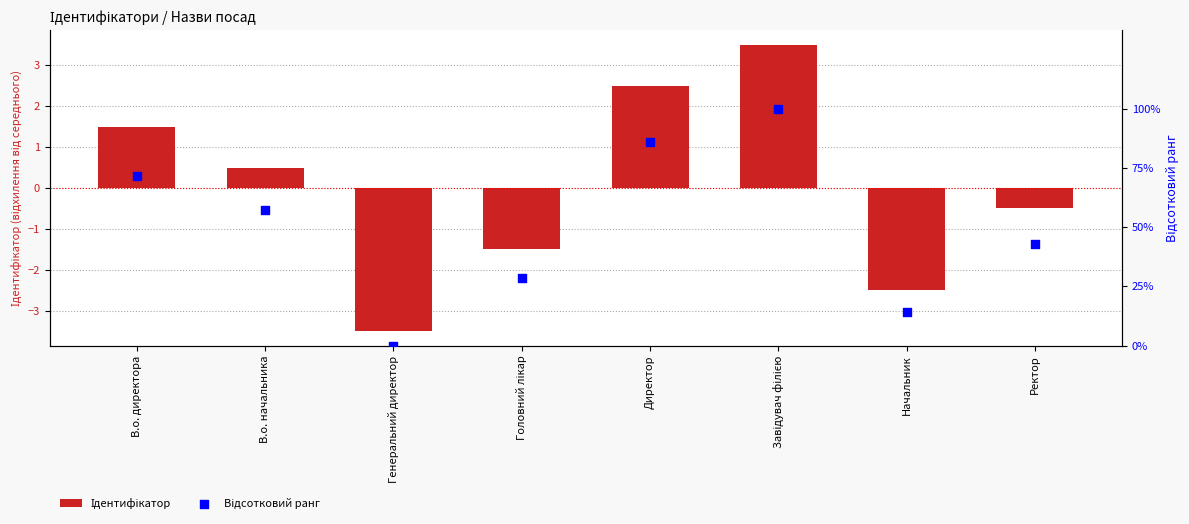

Which series has the largest total across all categories?

Відсотковий ранг